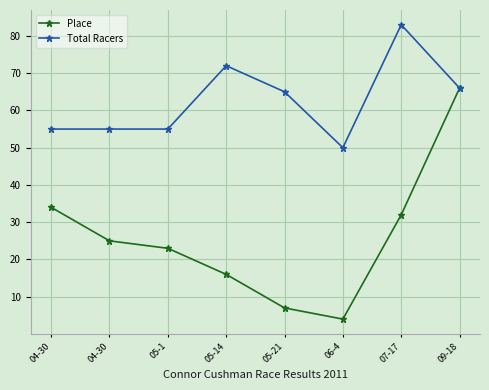

Rank the series by their average value, from lowest to highest.

Place, Total Racers